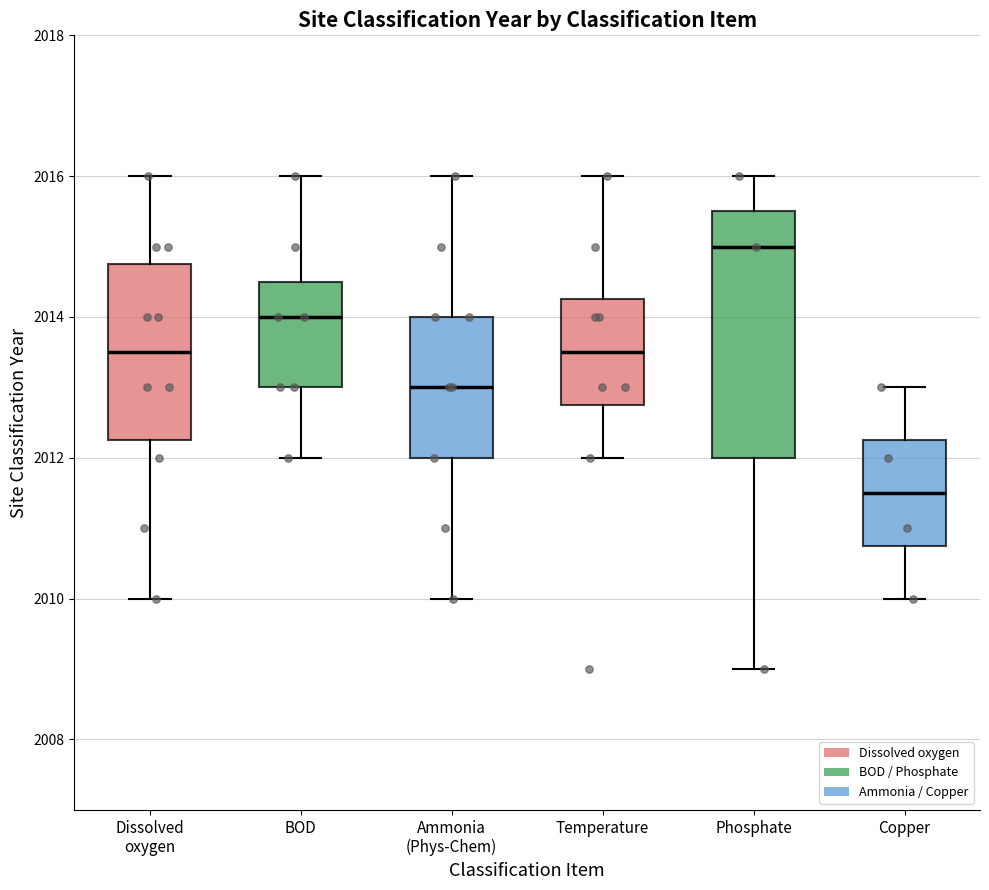

Which box's median line is the highest?

Phosphate